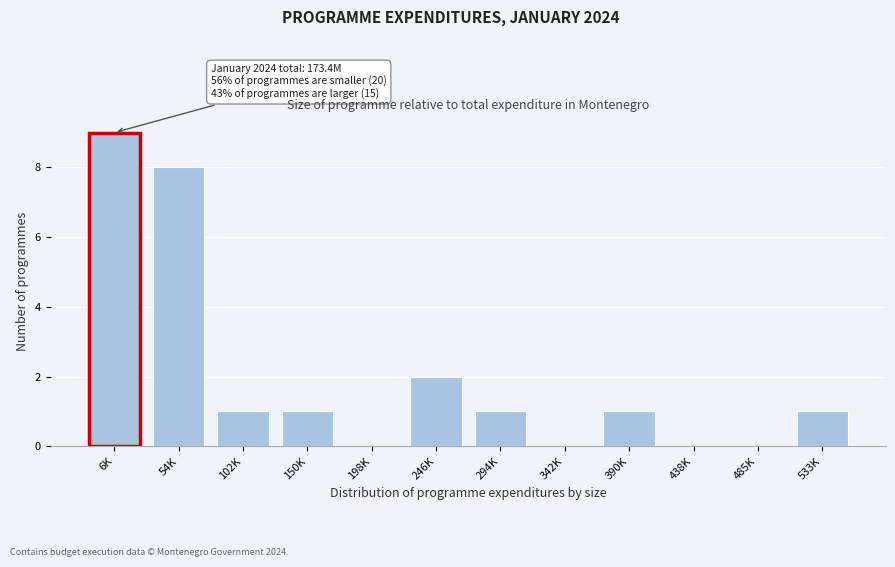

Reading left to right, extract all data points from this chart.

6K=9	54K=8	102K=1	150K=1	198K=0	246K=2	294K=1	342K=0	390K=1	438K=0	485K=0	533K=1